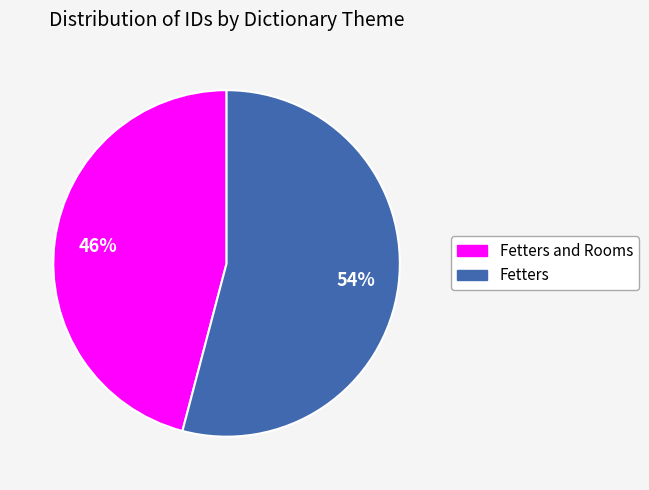

Do Fetters and Rooms and Fetters together represent more than half of the pie?

Yes